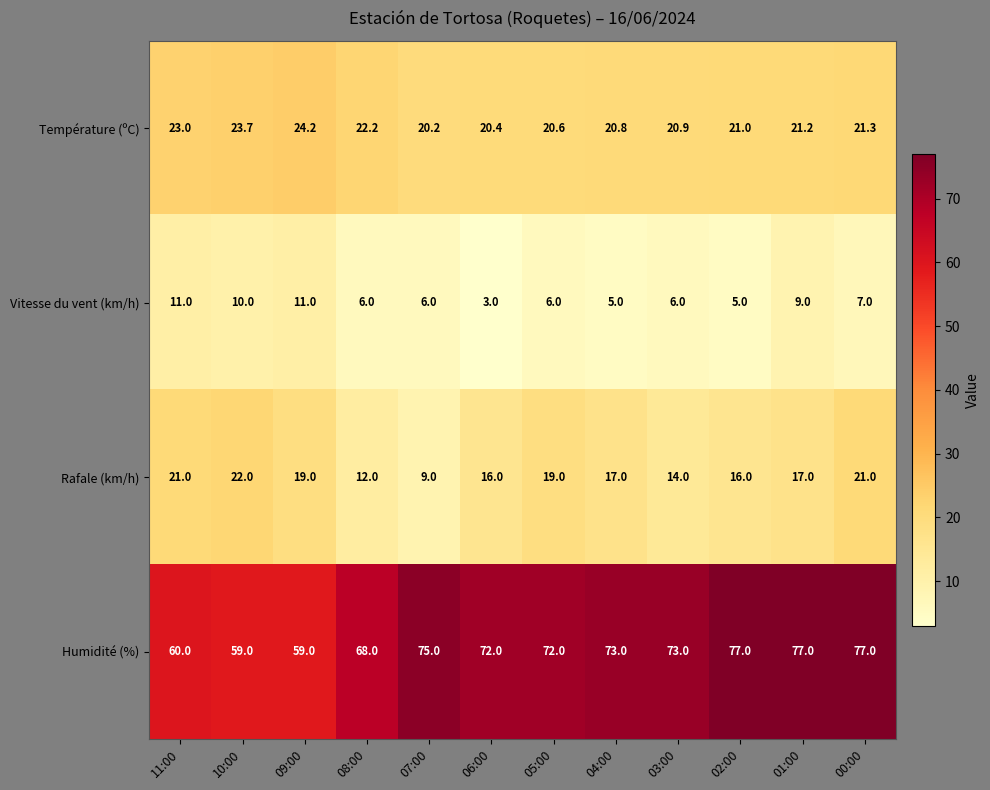

At how many categories does at least one series exceed 61?

9